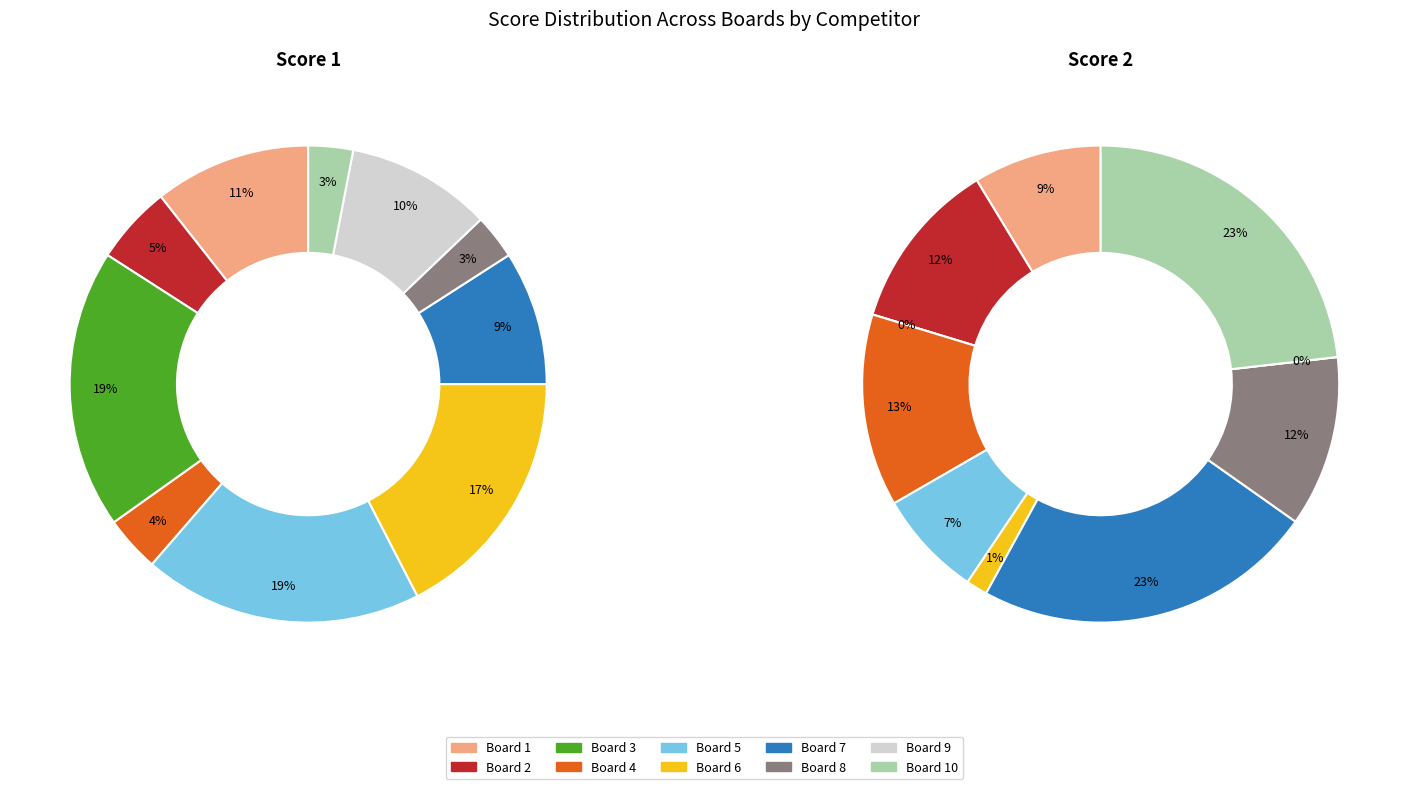

To the nearest percent, what is the combined percentage of Board 4 and Board 6?

14%